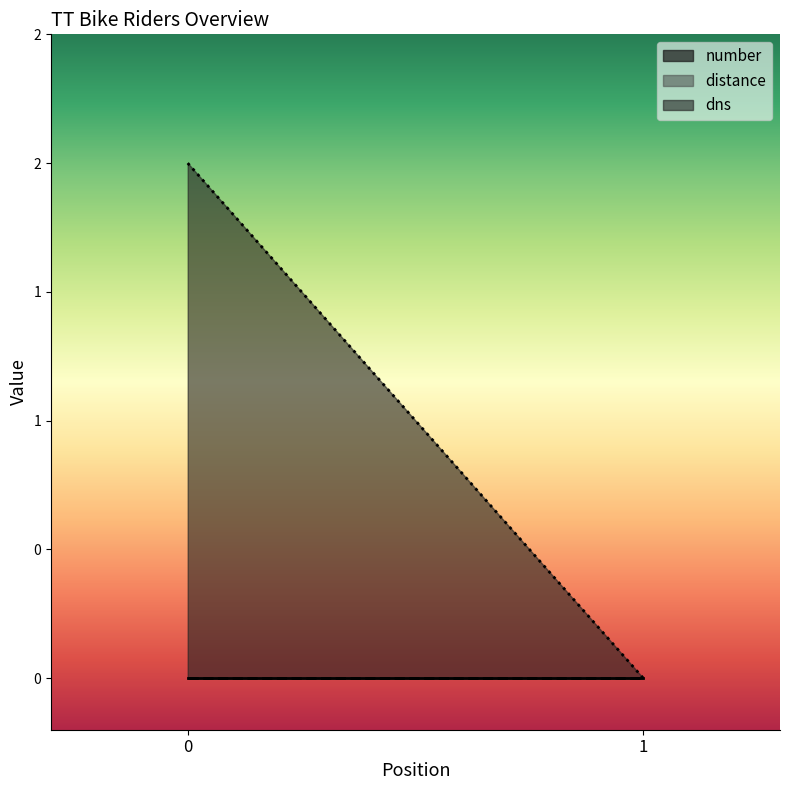

What is the sum of all dns values?

2